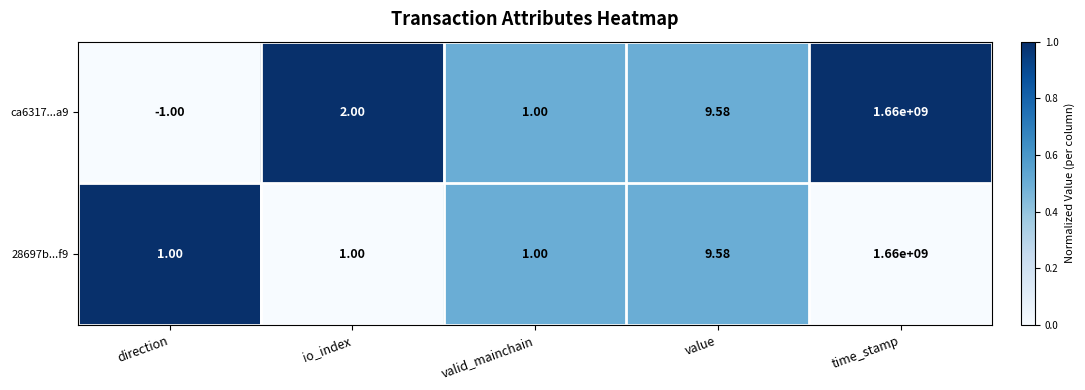

Which series has the largest total across all categories?

28697b...f9